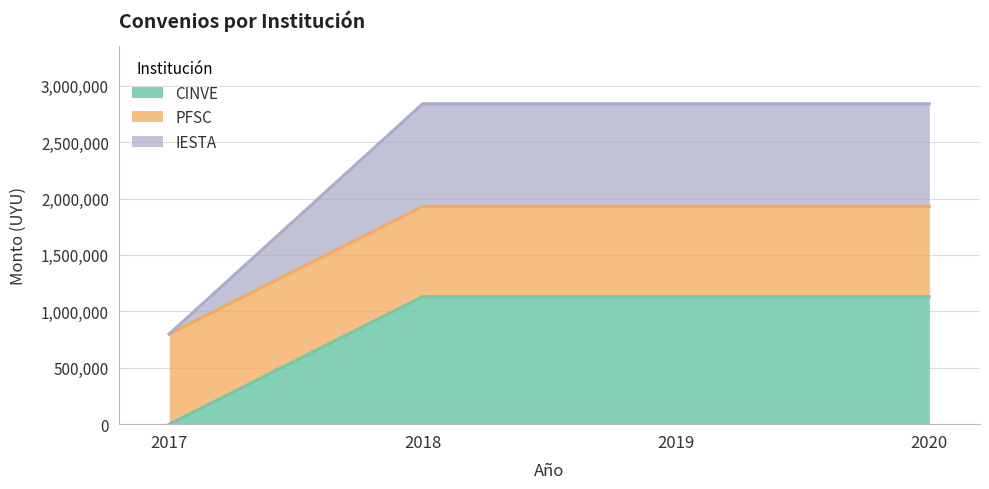

The CINVE series shows 0 at 2017. True or false?

True